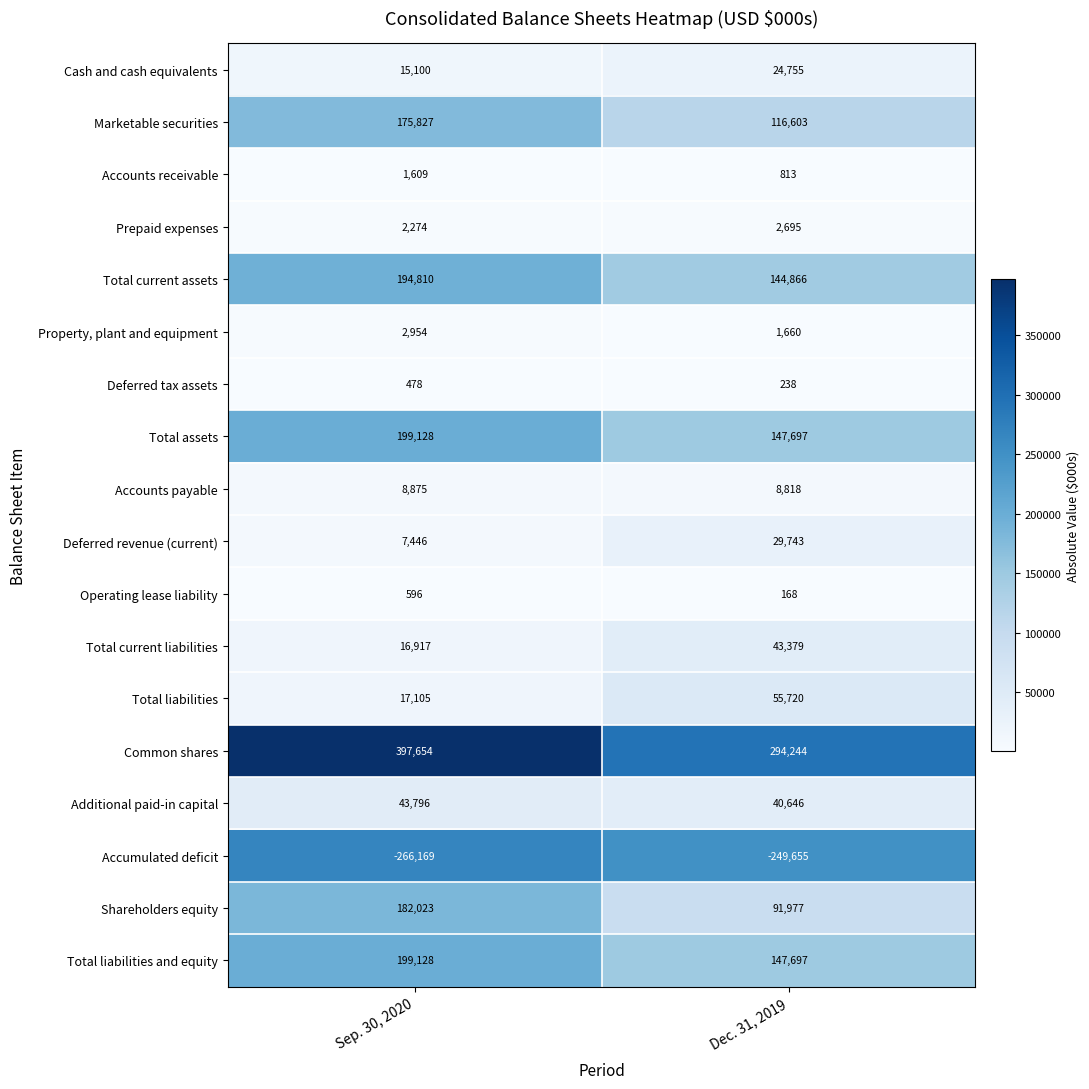

What is the sum of the Total current assets values at Dec. 31, 2019 and Sep. 30, 2020?

339676